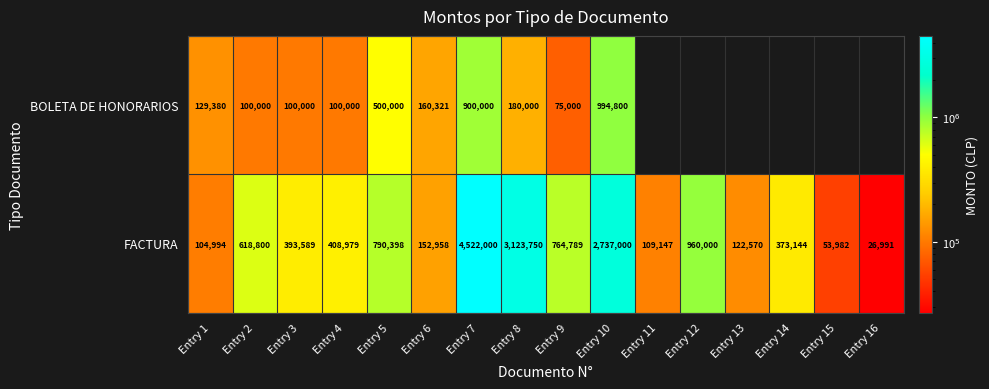

List the labels in order of FACTURA value, largest first.

Entry 7, Entry 8, Entry 10, Entry 12, Entry 5, Entry 9, Entry 2, Entry 4, Entry 3, Entry 14, Entry 6, Entry 13, Entry 11, Entry 1, Entry 15, Entry 16